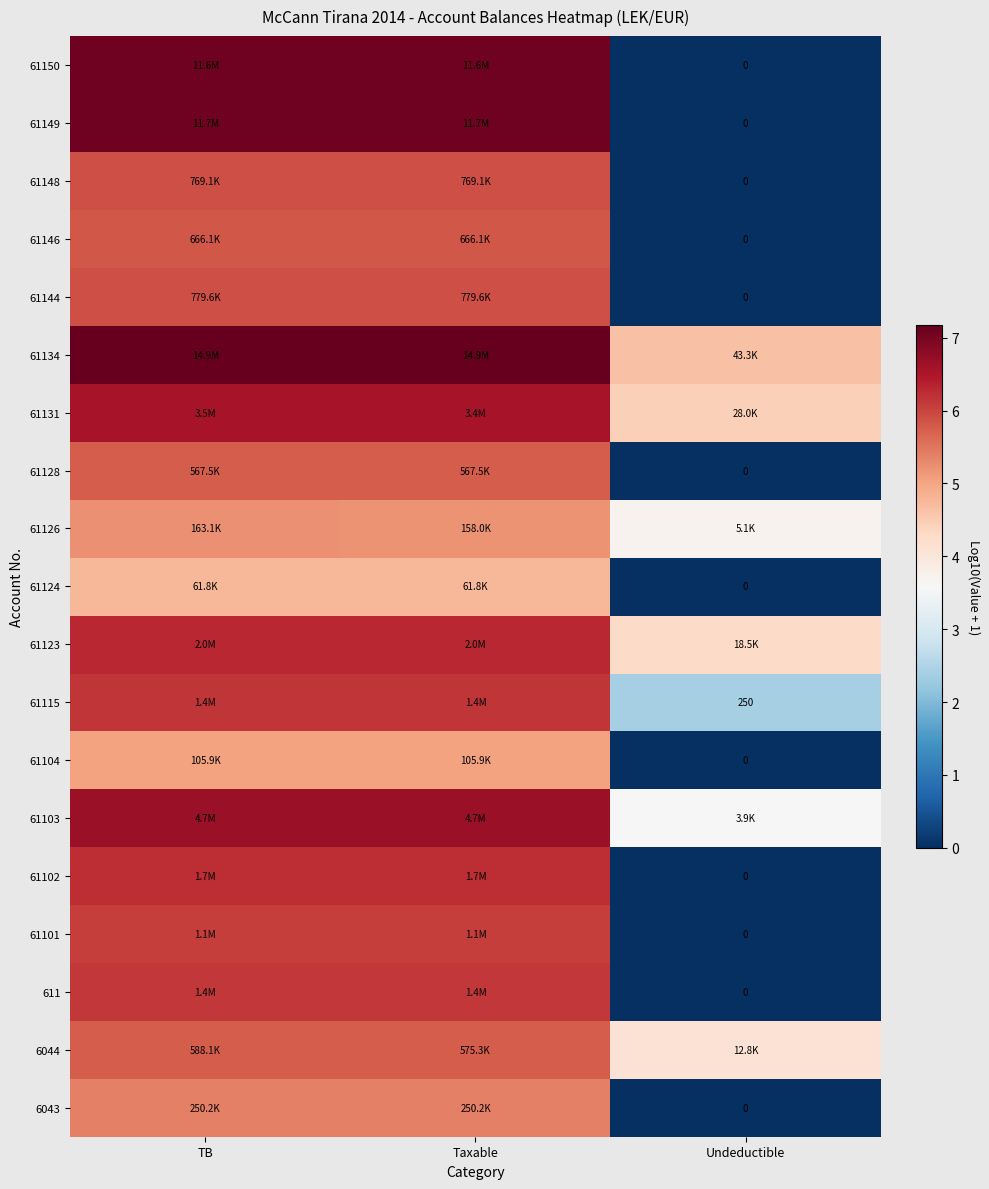

How many series are shown in this chart?

19